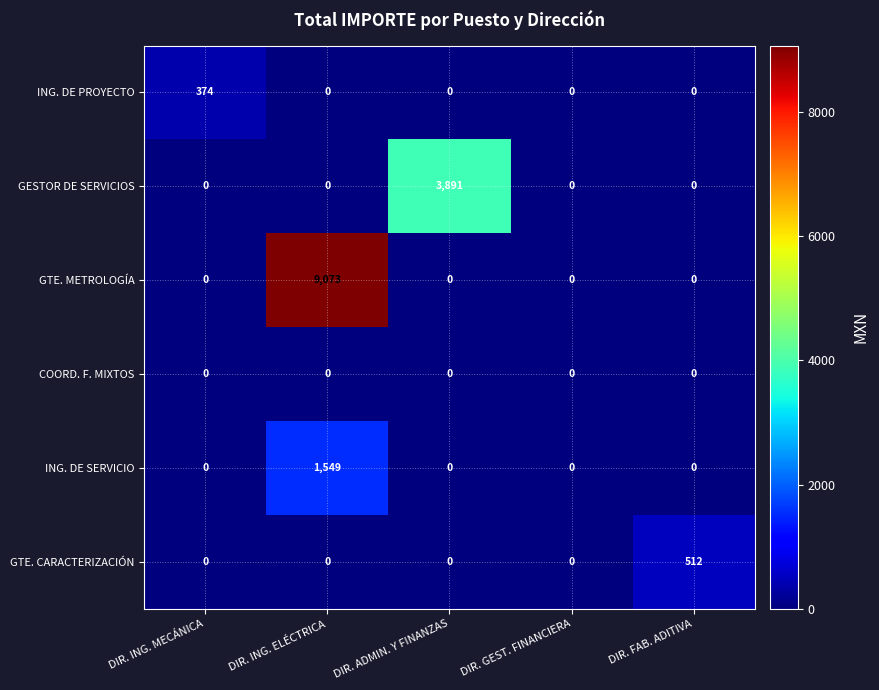

The value of ING. DE PROYECTO at DIR. GEST. FINANCIERA is 0. True or false?

True